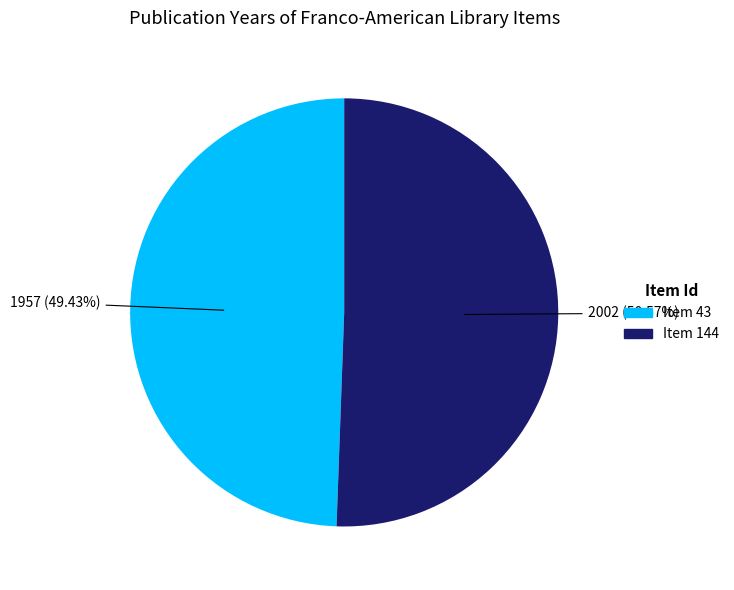

Does any single category account for the majority?

Yes